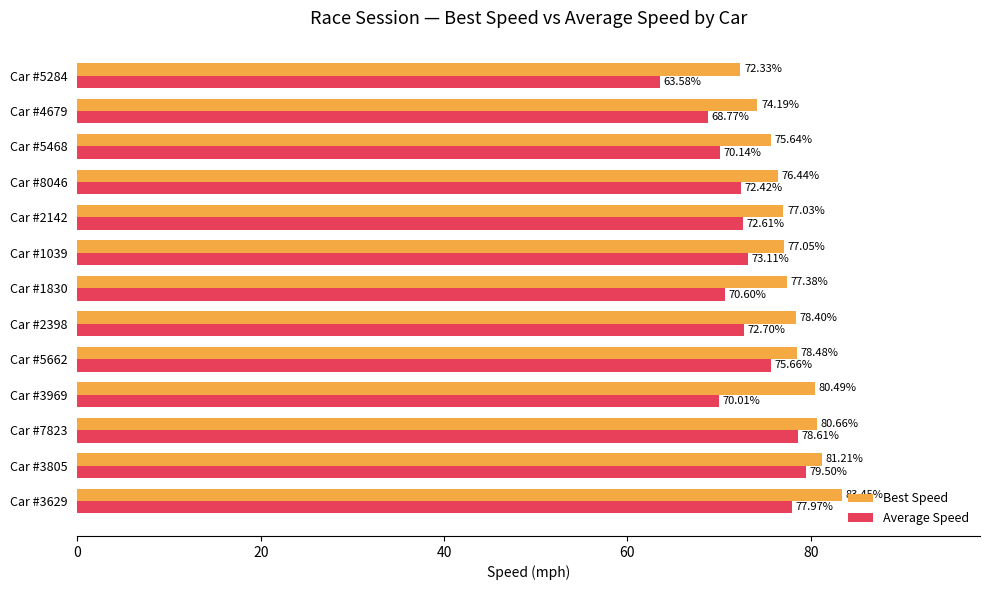

At which label is Average Speed closest to 71?

Car #1830